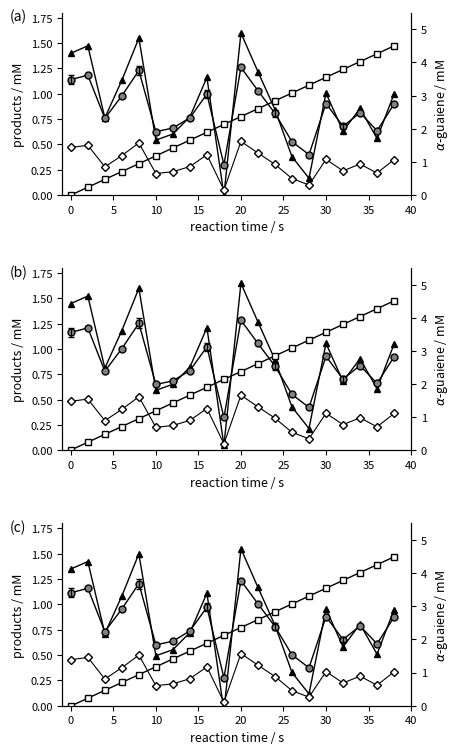

True or false: product A and product B intersect in this chart.

True